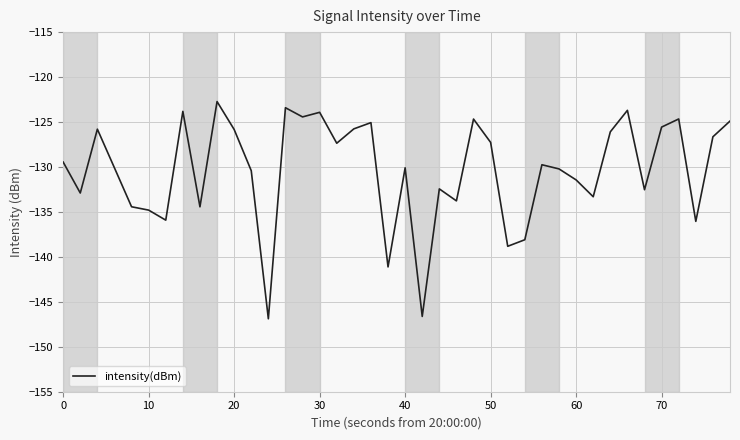

What is the difference between the second highest and second lowest values?

23.2